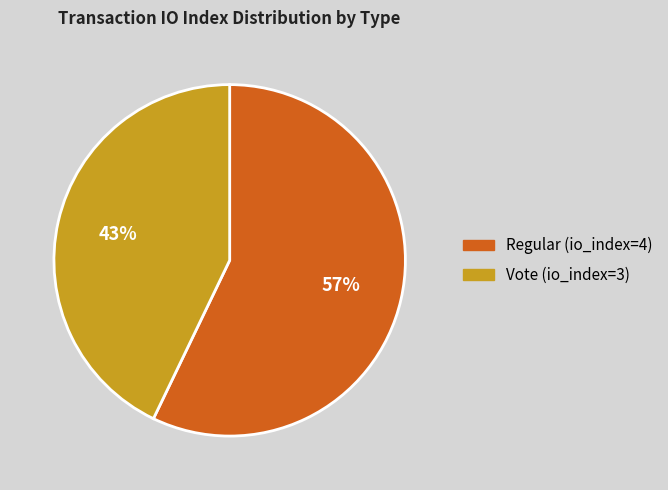

Is it true that Vote (io_index=3) is 43% of the pie?

True